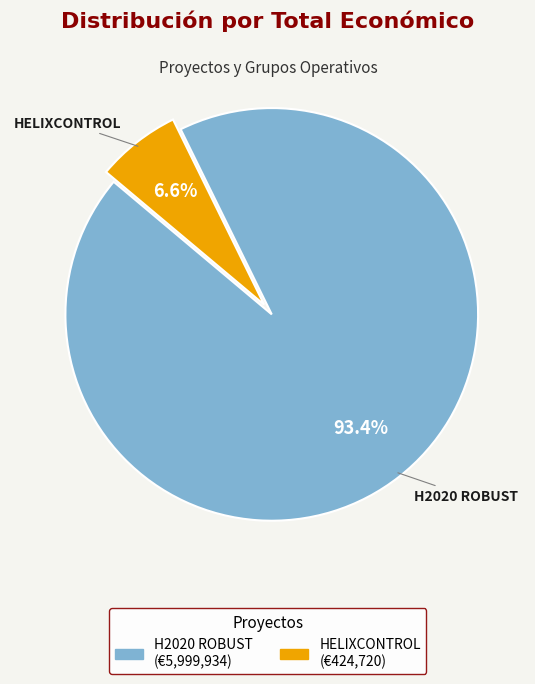

Is it true that HELIXCONTROL is 7% of the pie?

True